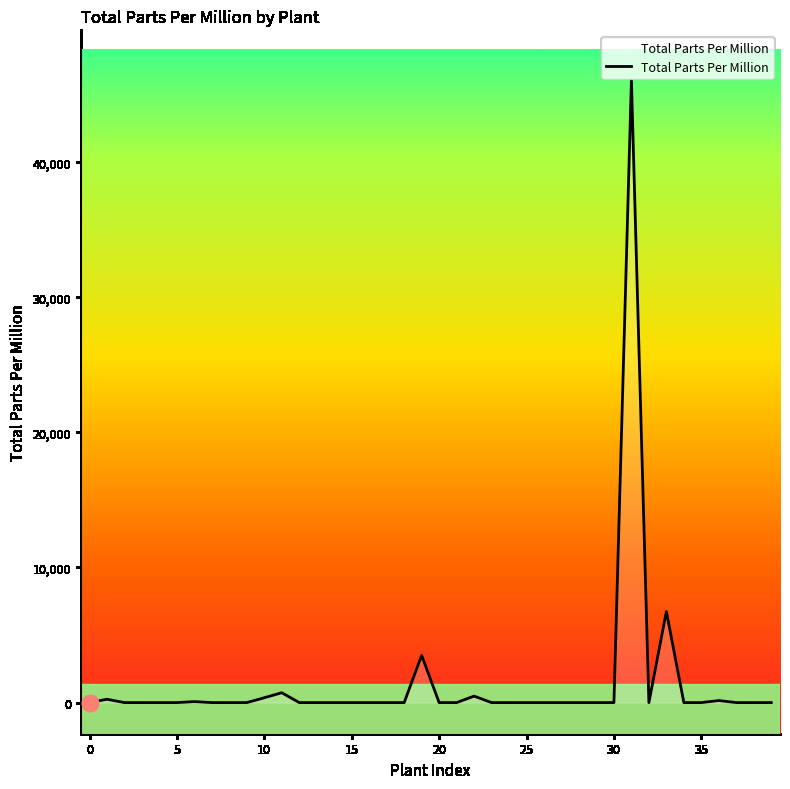

What is the maximum value shown in the chart?

46070